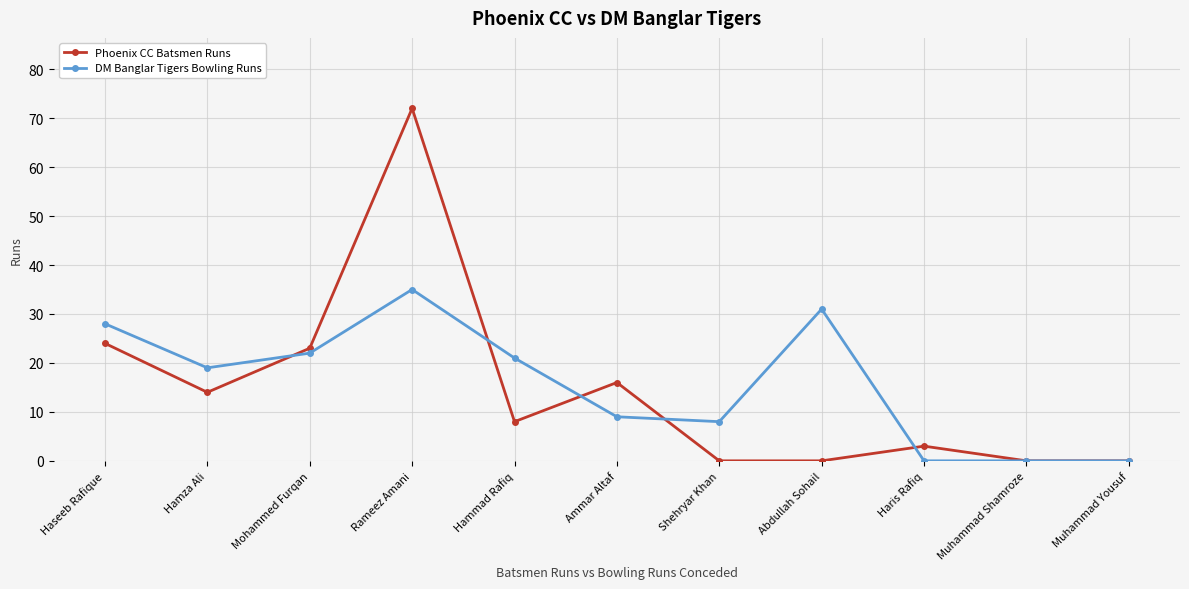

What are all the series names shown in the legend?

Phoenix CC Batsmen Runs, DM Banglar Tigers Bowling Runs